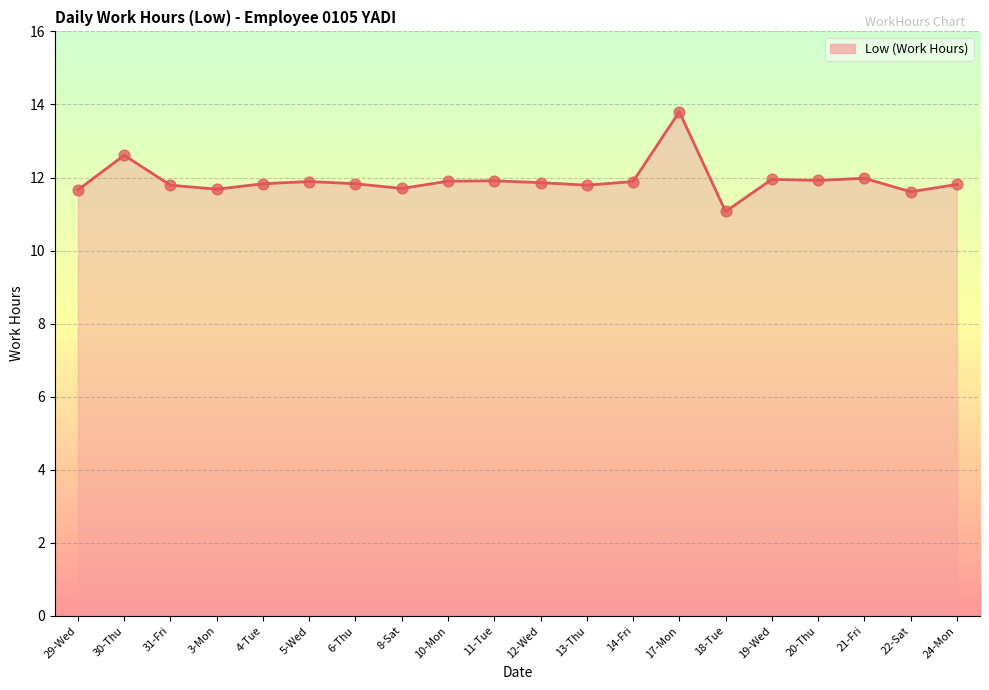

Which has a higher value, 31-Fri or 19-Wed?

19-Wed